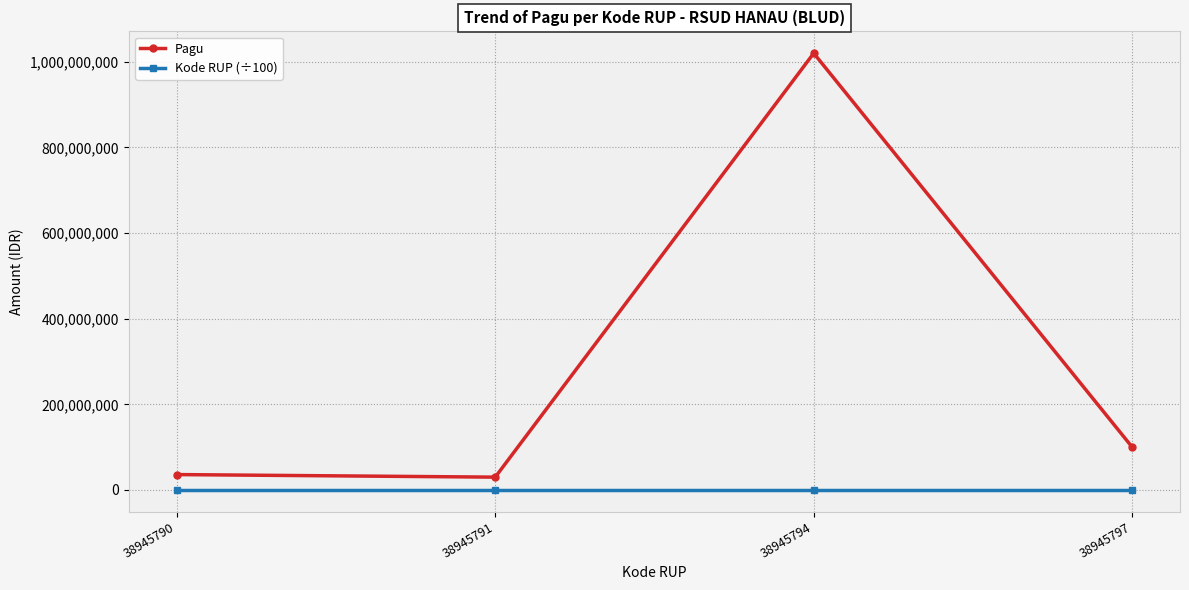

What are all the series names shown in the legend?

Pagu, Kode RUP (÷100)